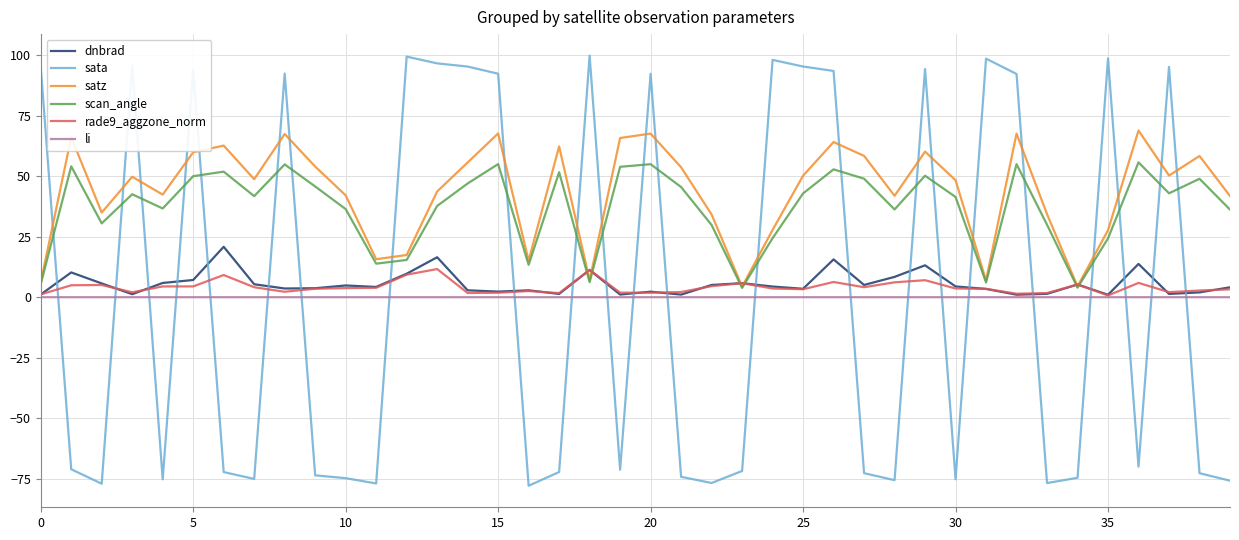

True or false: scan_angle and sata intersect in this chart.

True